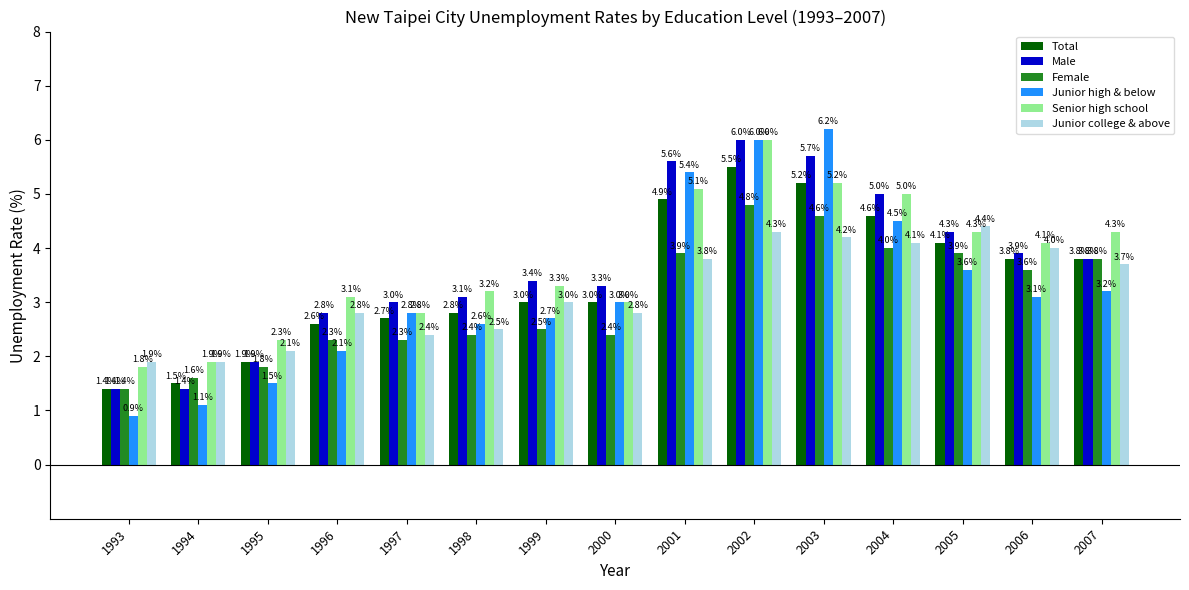

Is the value of Junior high & below at 2003 greater than the value of Total at 2007?

Yes